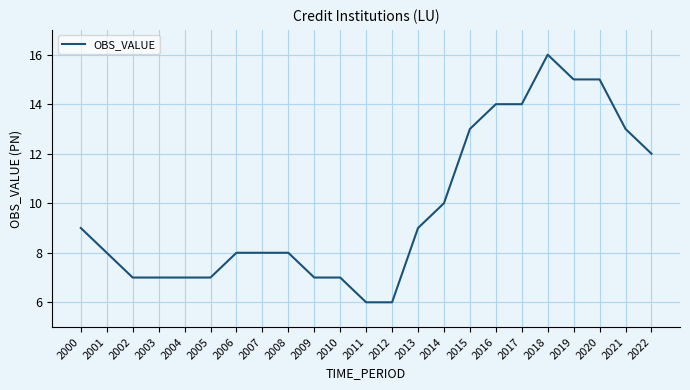

Reading right to left, transcribe all the data shown in this chart.

12	13	15	15	16	14	14	13	10	9	6	6	7	7	8	8	8	7	7	7	7	8	9